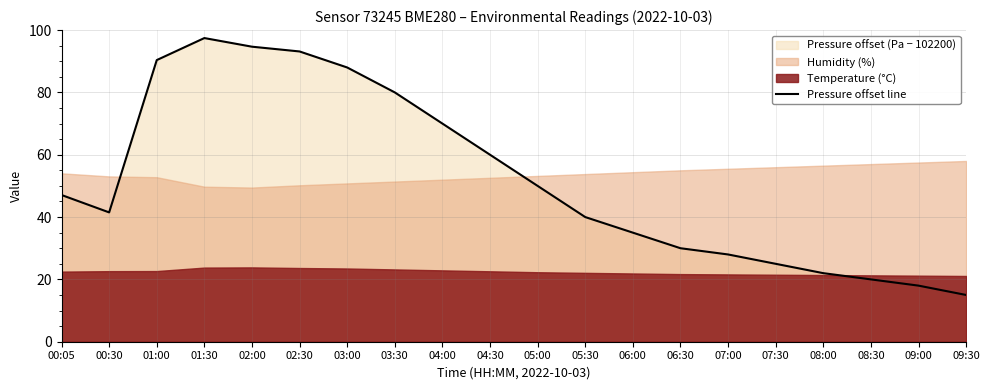

How many data points are above 47?

10